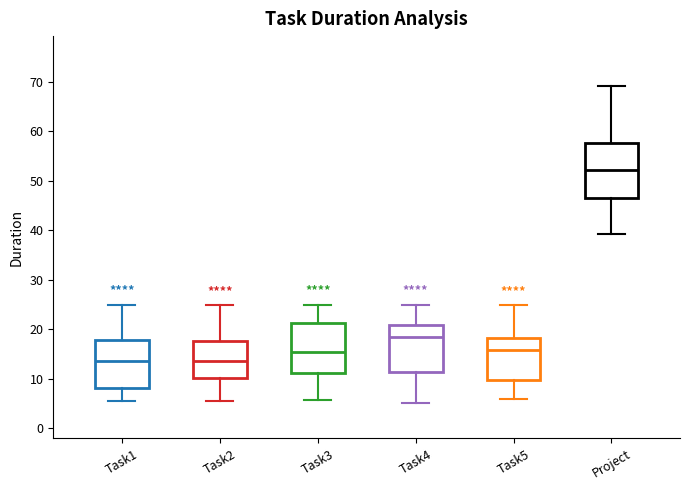

Which box's median line is the highest?

Project